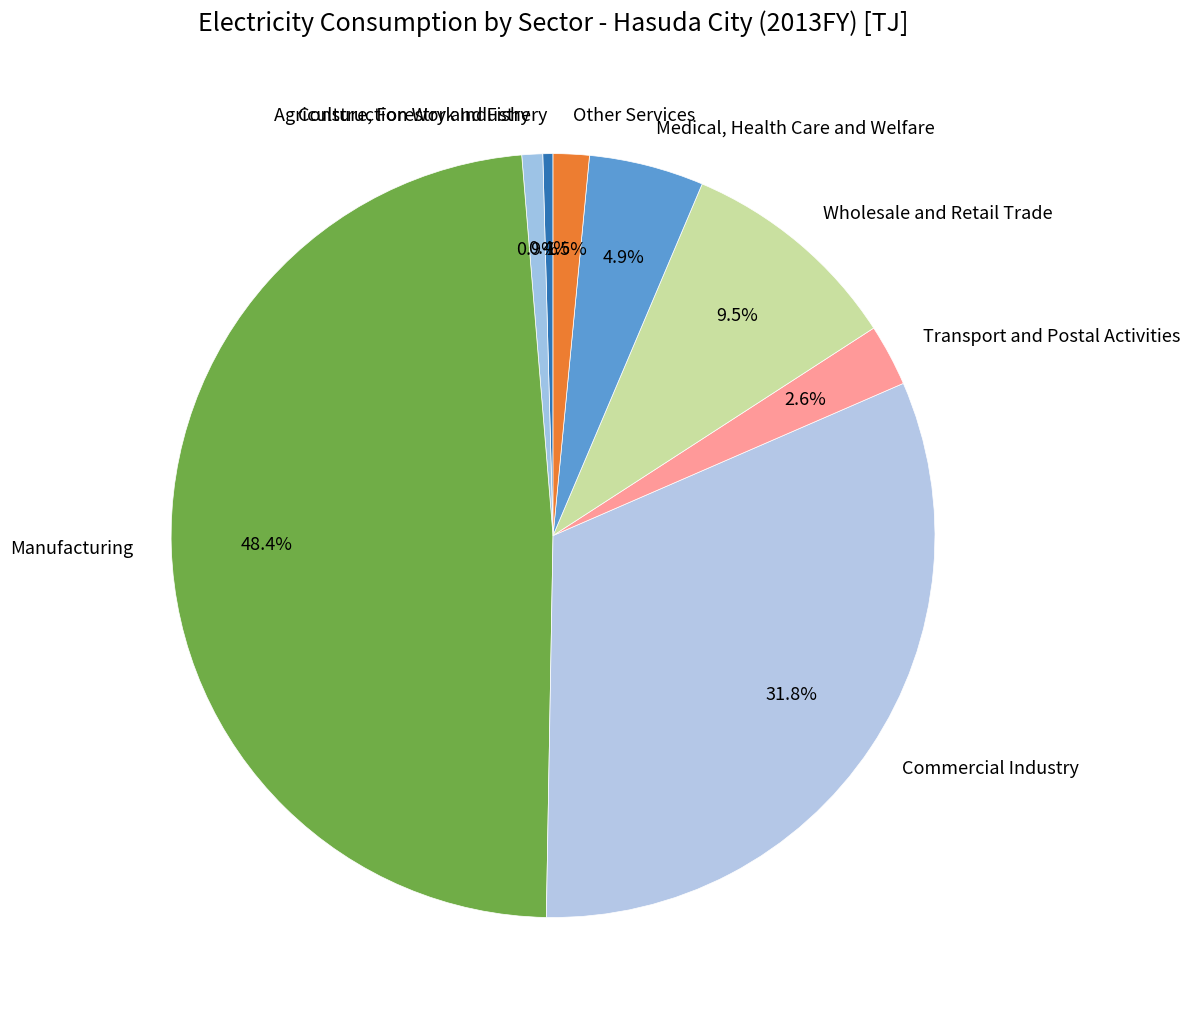

Which has a higher value, Construction Work Industry or Transport and Postal Activities?

Transport and Postal Activities